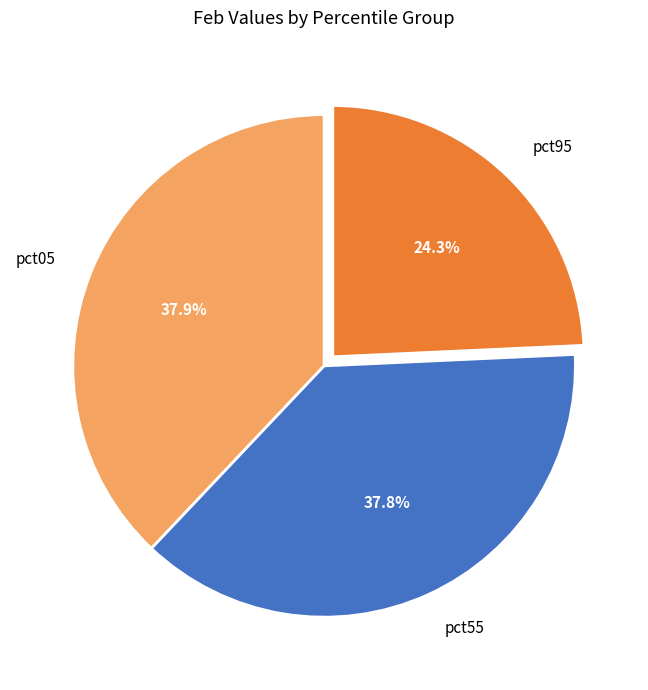

How much of the chart is everything except pct95?

75.7%